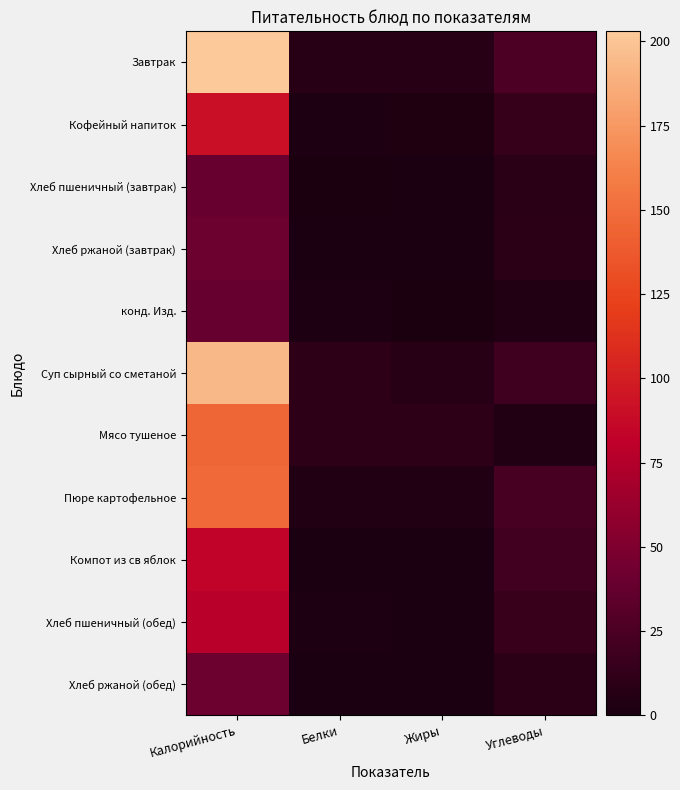

Which series has the largest total across all categories?

Завтрак